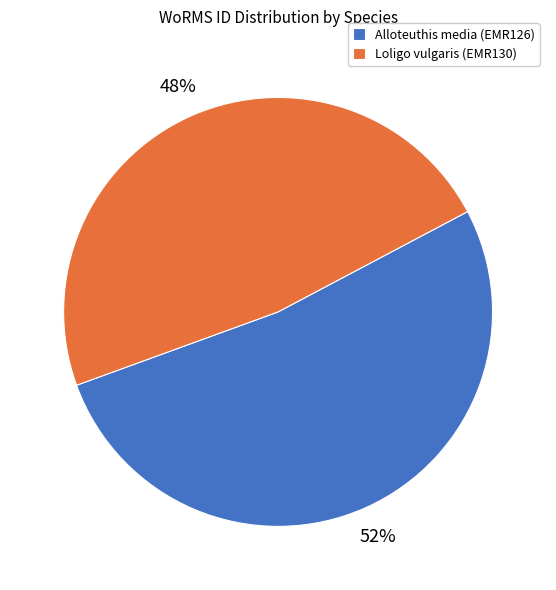

To the nearest percent, what is the difference between the largest and smallest slice percentages?

4%